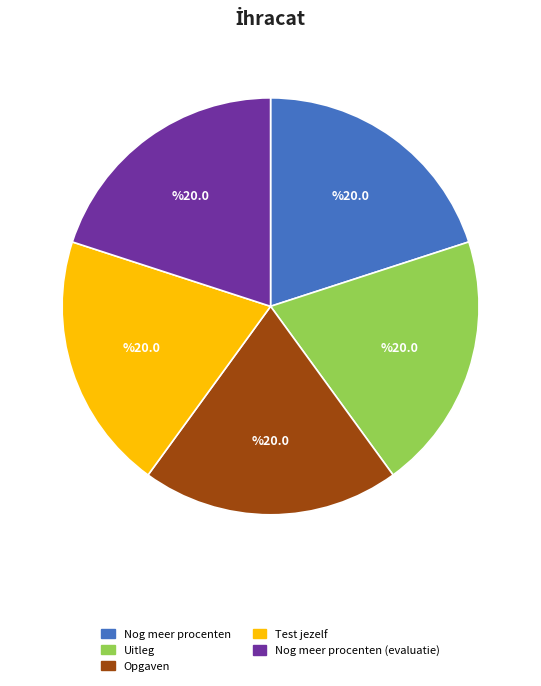

Is there a majority slice in this chart?

No